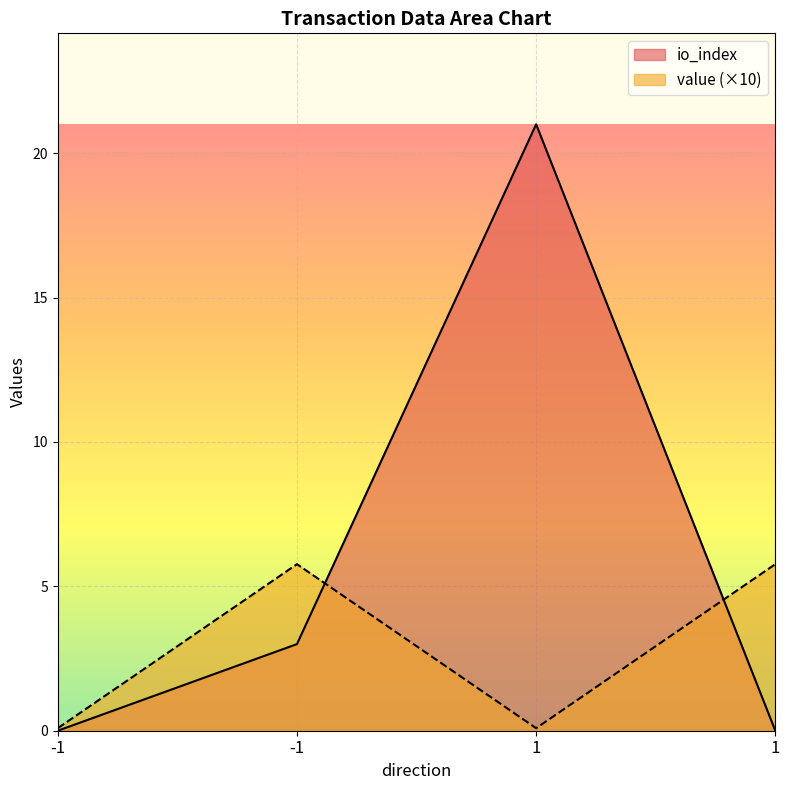

Reading left to right, transcribe all the data shown in this chart.

io_index: 0.0	3.0	21.0	0.0
value: 0.1	5.8	0.1	5.8